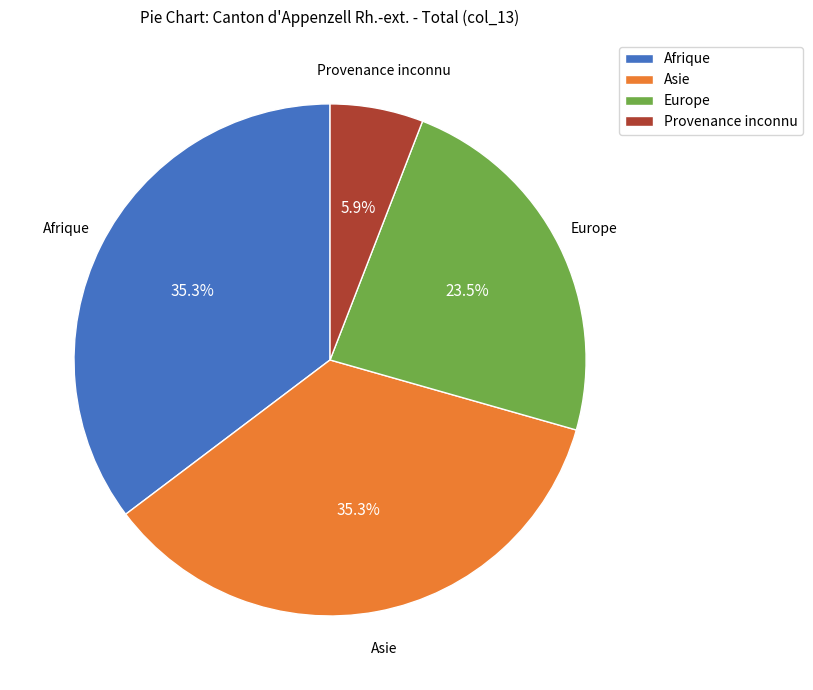

Count the number of slices in the pie.

4